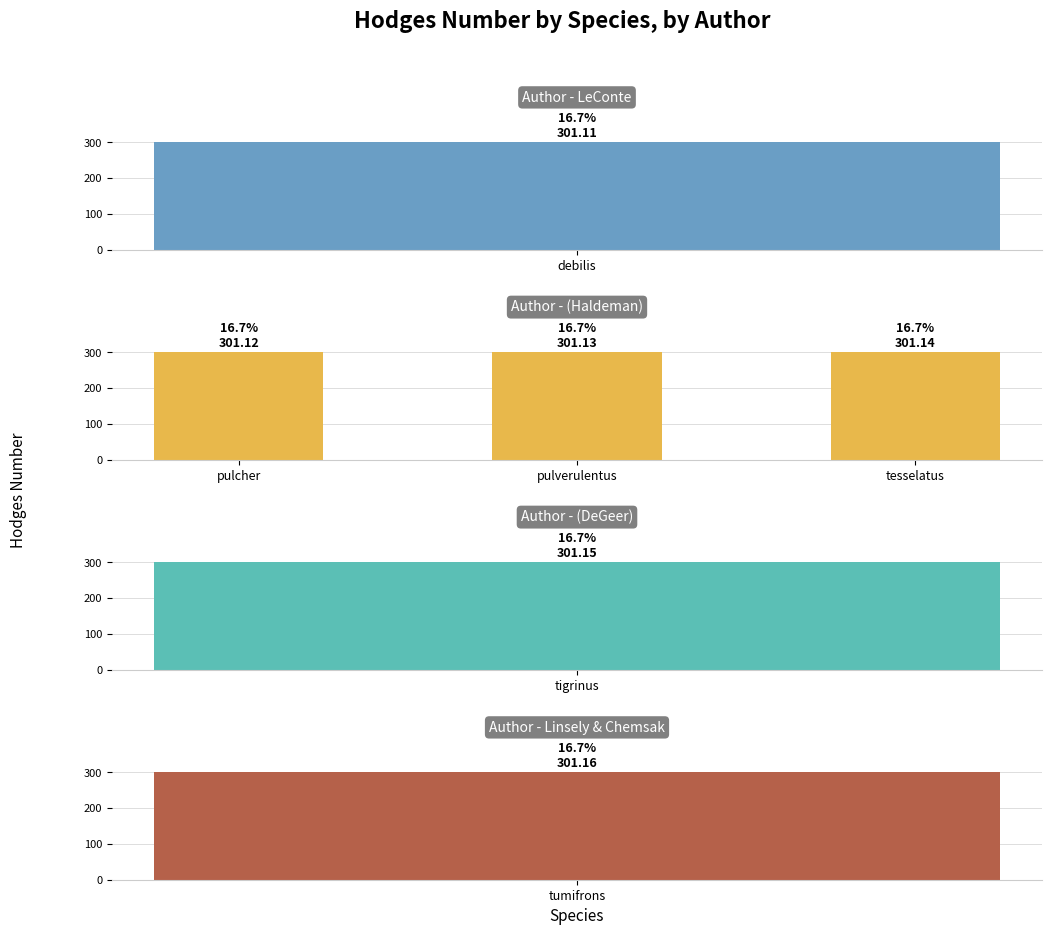

True or false: the data shows 101.5 at pulverulentus.

False